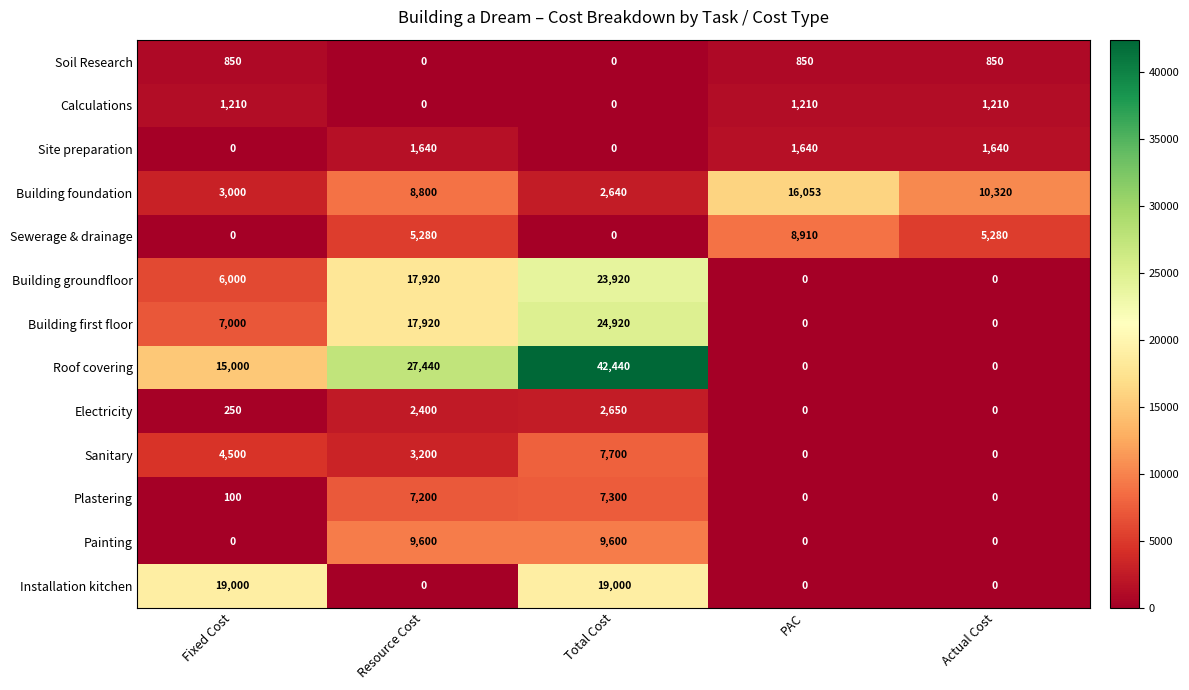

What is the difference between the second highest and minimum values in the Soil Research series?

850